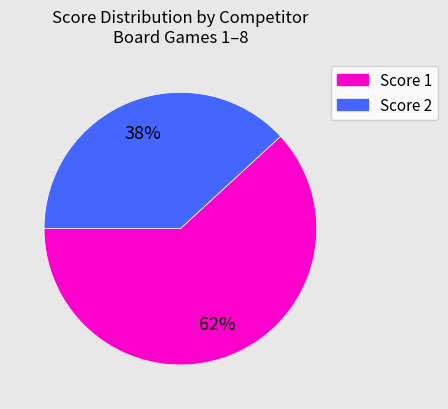

To the nearest percent, what is the difference between the largest and smallest slice percentages?

24%